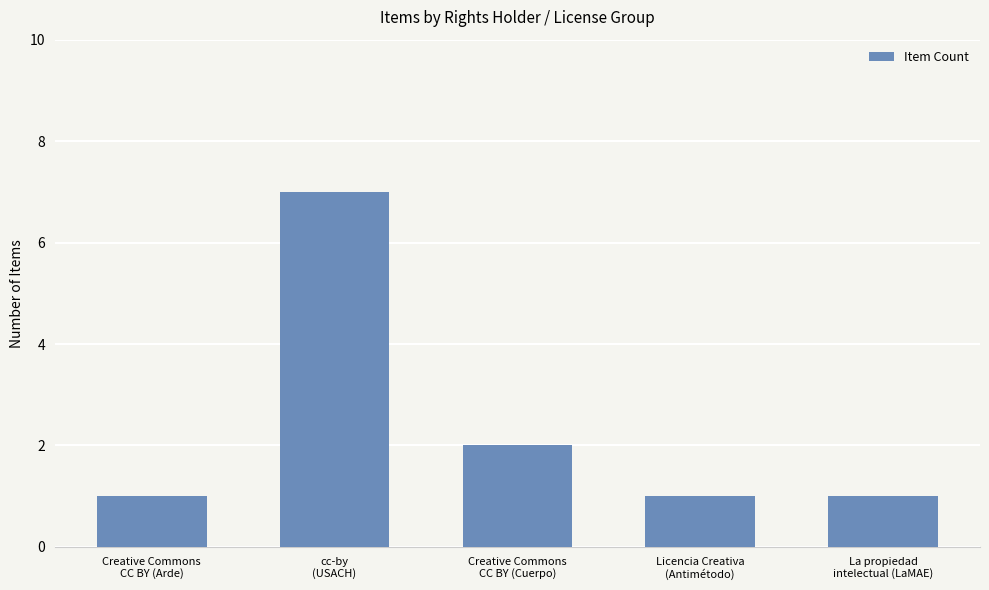

Reading right to left, list all the values displayed in this chart.

La propiedad
intelectual (LaMAE)=1	Licencia Creativa
(Antimétodo)=1	Creative Commons
CC BY (Cuerpo)=2	cc-by
(USACH)=7	Creative Commons
CC BY (Arde)=1